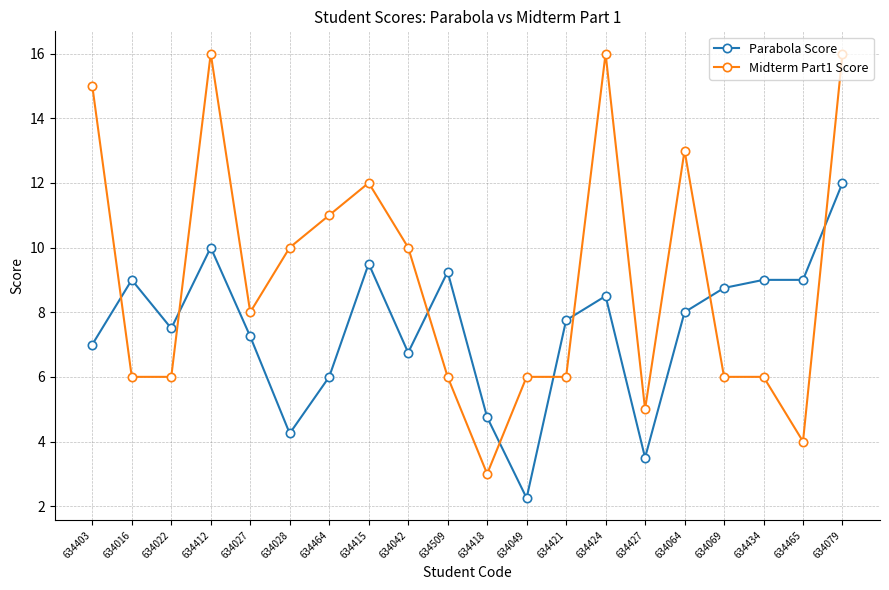

What is the label of the 9th point from the left?

634042